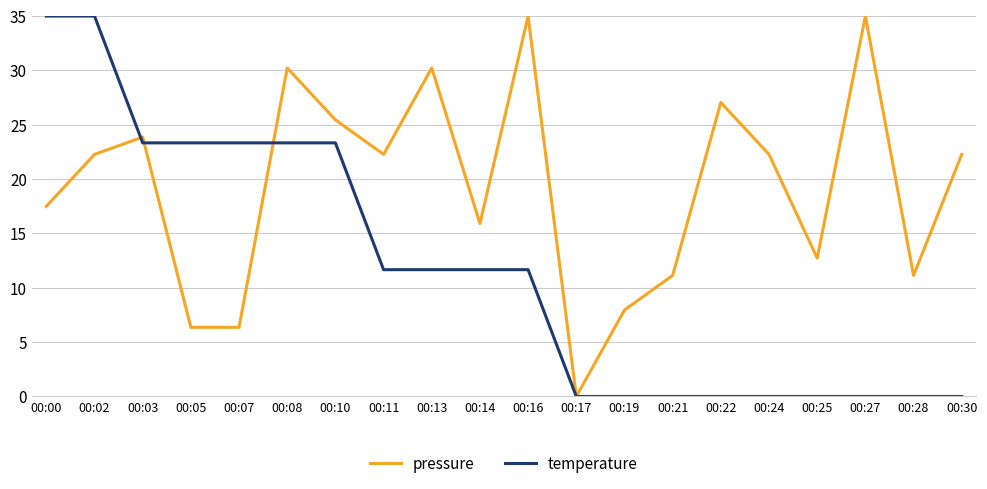

What is the spread (max minus min) of values at 00:22?

27.0